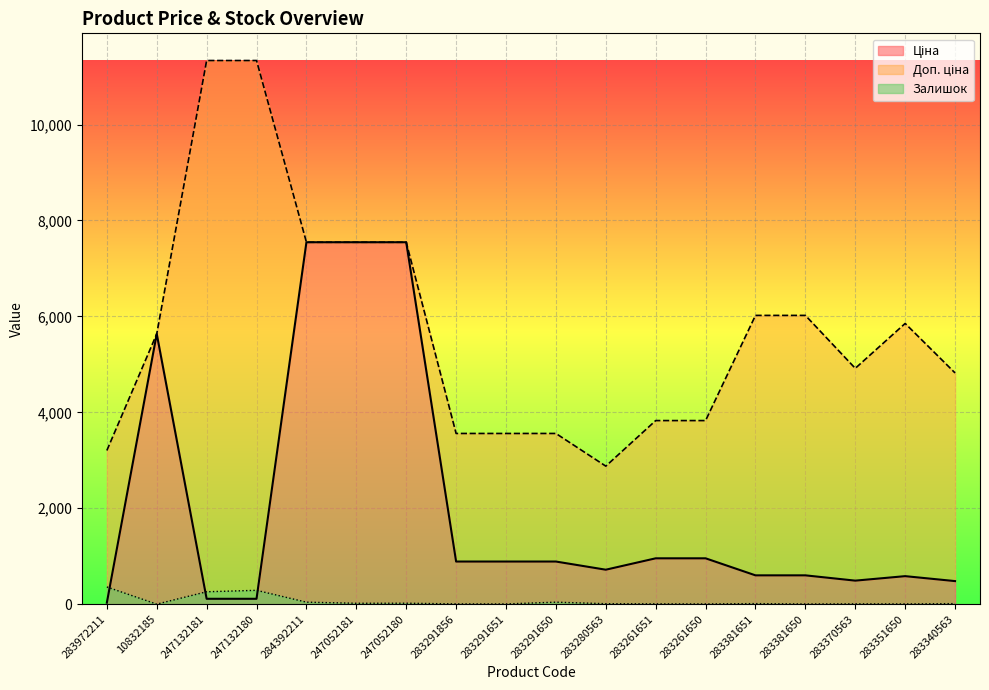

How many times do Ціна and Залишок cross each other?

3